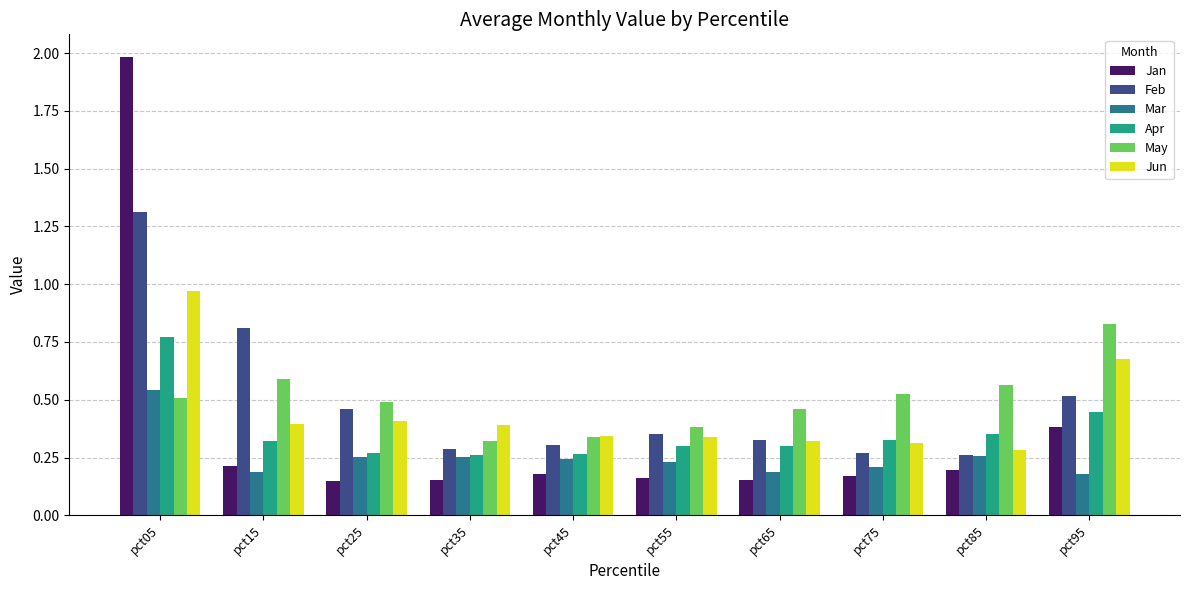

At which label does Feb reach its peak?

pct05